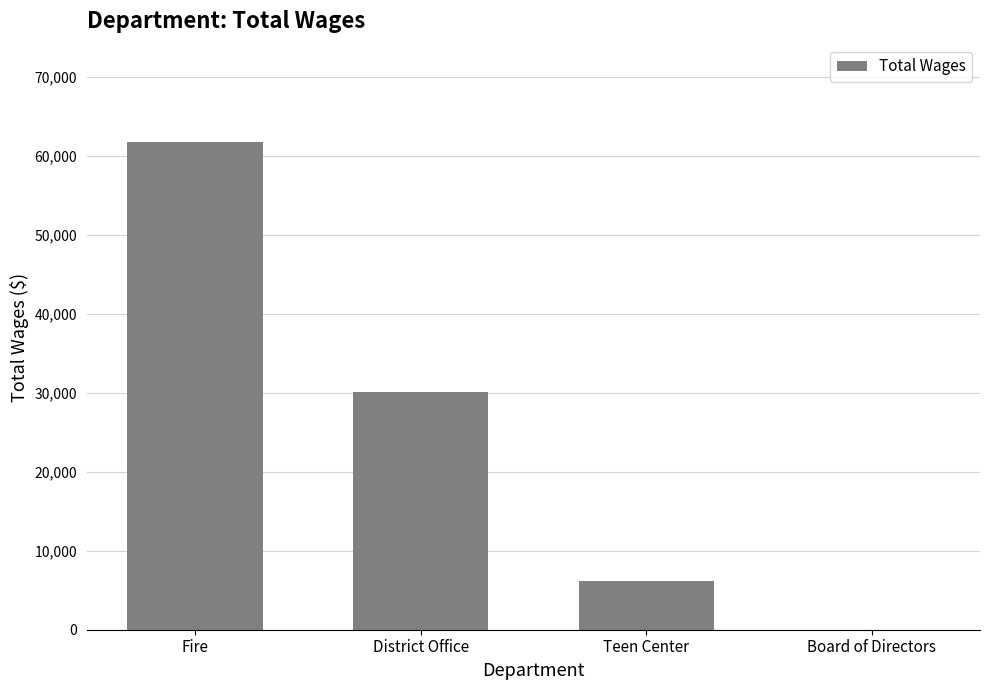

Are the bars grouped side by side (vs. stacked)?

No